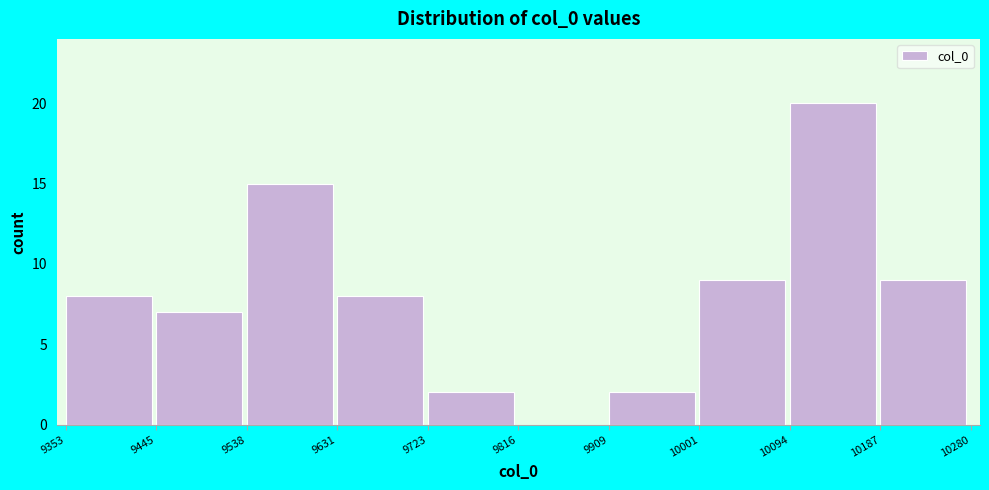

Reading left to right, list every bar in this chart as the range it spans on the x-axis followed by its height. The values are not printed on the chart, so give them approximately, as read against the axis.

9353 to 9445: 8
9445 to 9538: 7
9538 to 9631: 15
9631 to 9723: 8
9723 to 9816: 2
9816 to 9909: 0
9909 to 10001: 2
10001 to 10094: 9
10094 to 10187: 20
10187 to 10280: 9